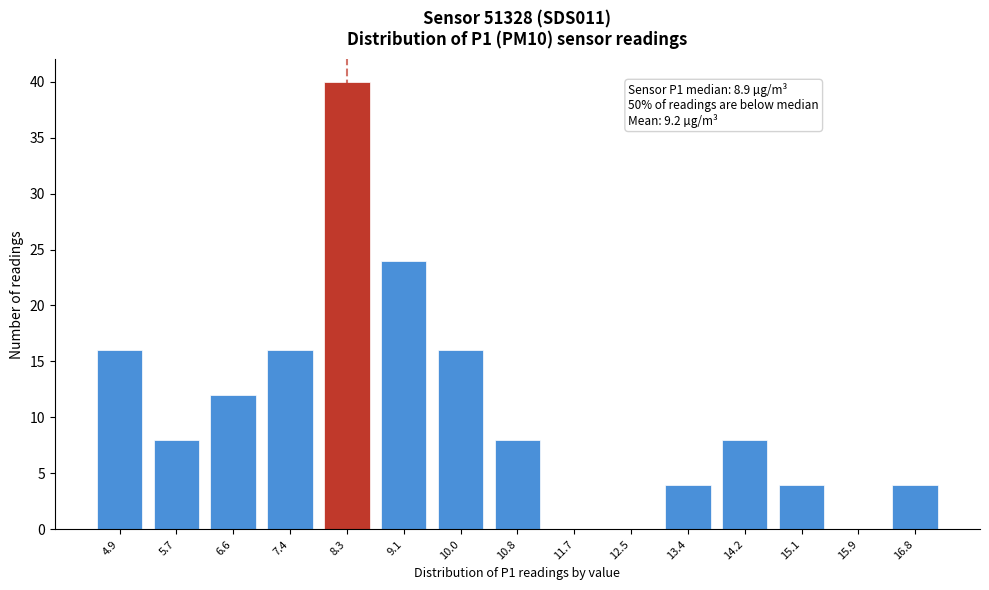

Reading left to right, extract all data points from this chart.

4.9=16	5.7=8	6.6=12	7.4=16	8.3=40	9.1=24	10.0=16	10.8=8	11.7=0	12.5=0	13.4=4	14.2=8	15.1=4	15.9=0	16.8=4